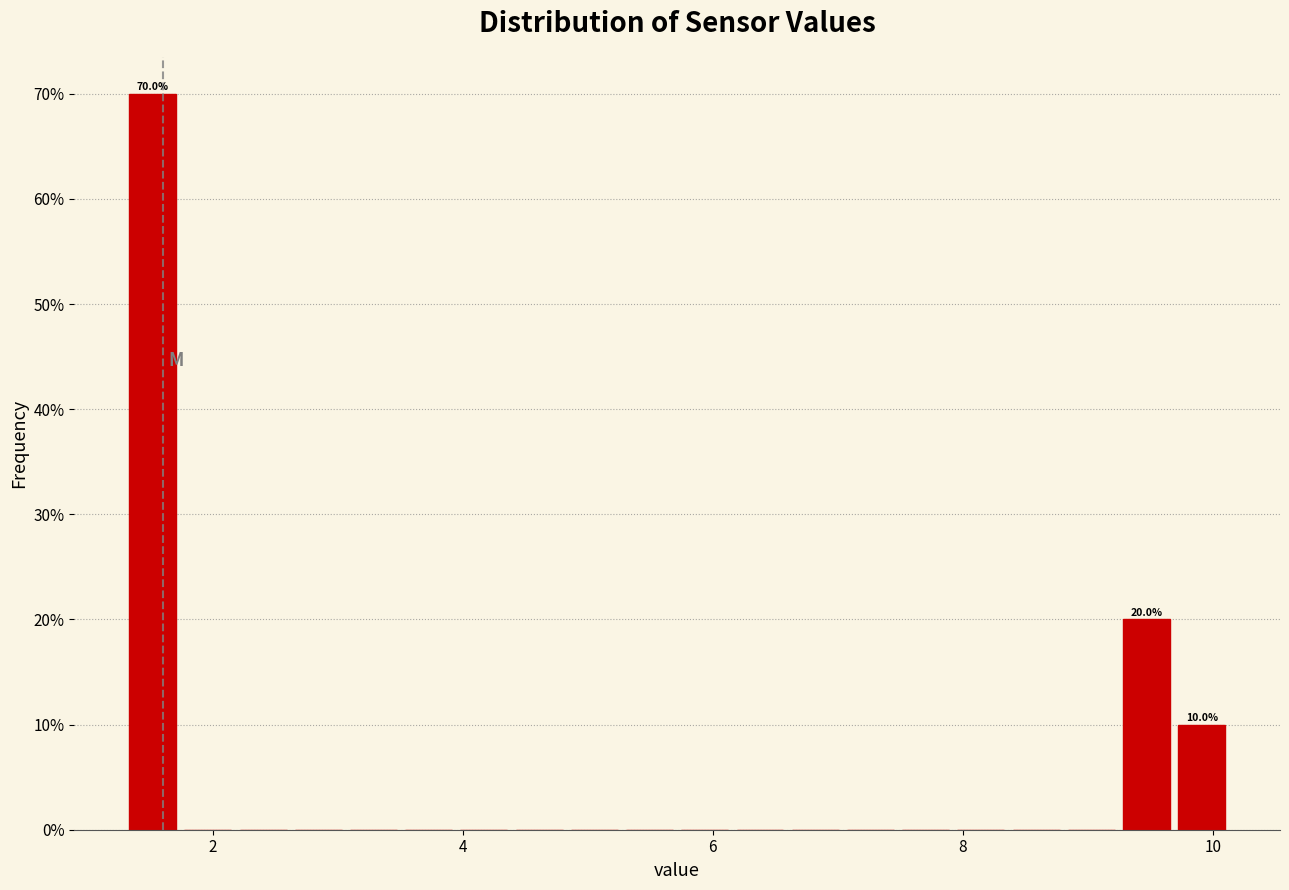

Read against the x-axis, roughly where is the centre of the tallest bar?

1.6